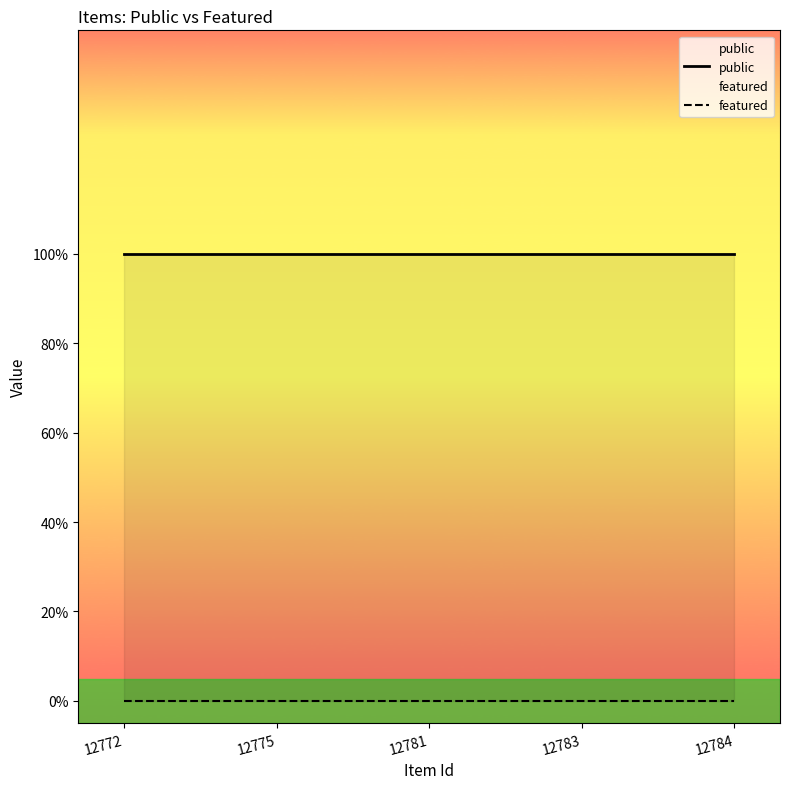

Does the chart display data point markers on the line(s)?

No